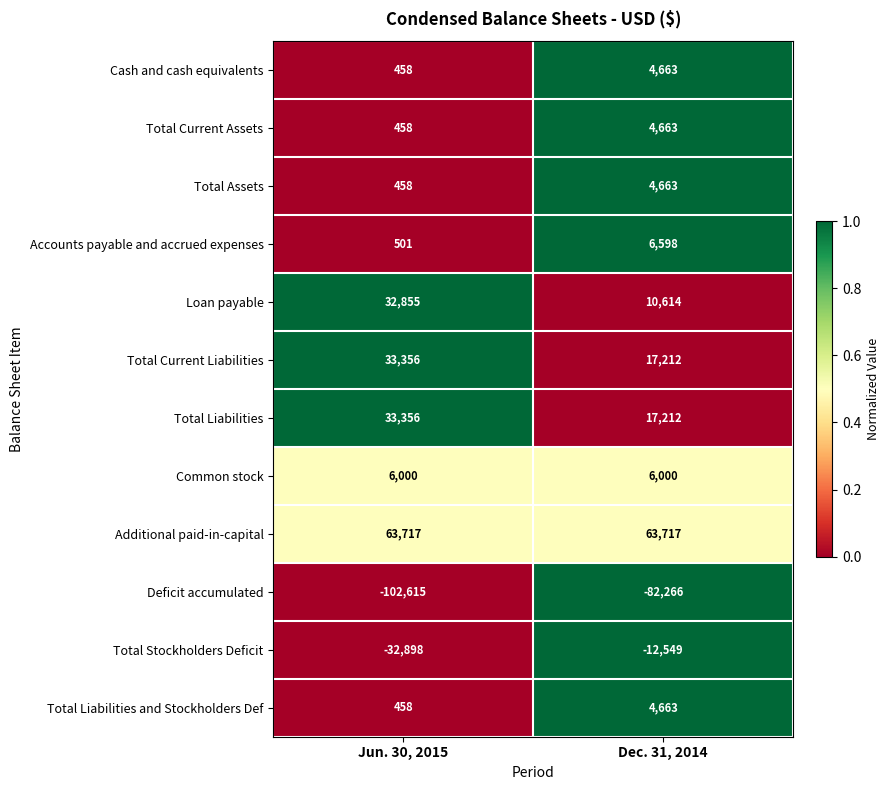

Is it true that Additional paid-in-capital equals 63717 at Dec. 31, 2014?

True